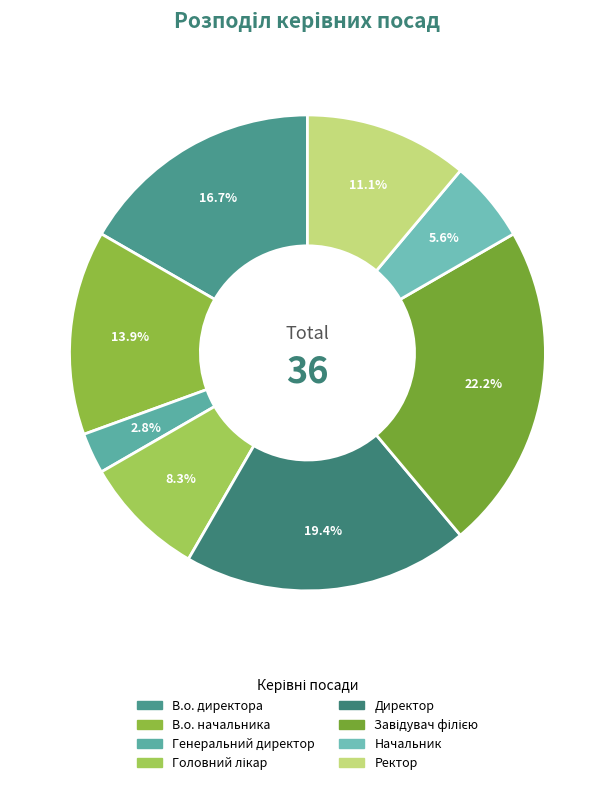

Does Директор account for over 50% of the chart?

No